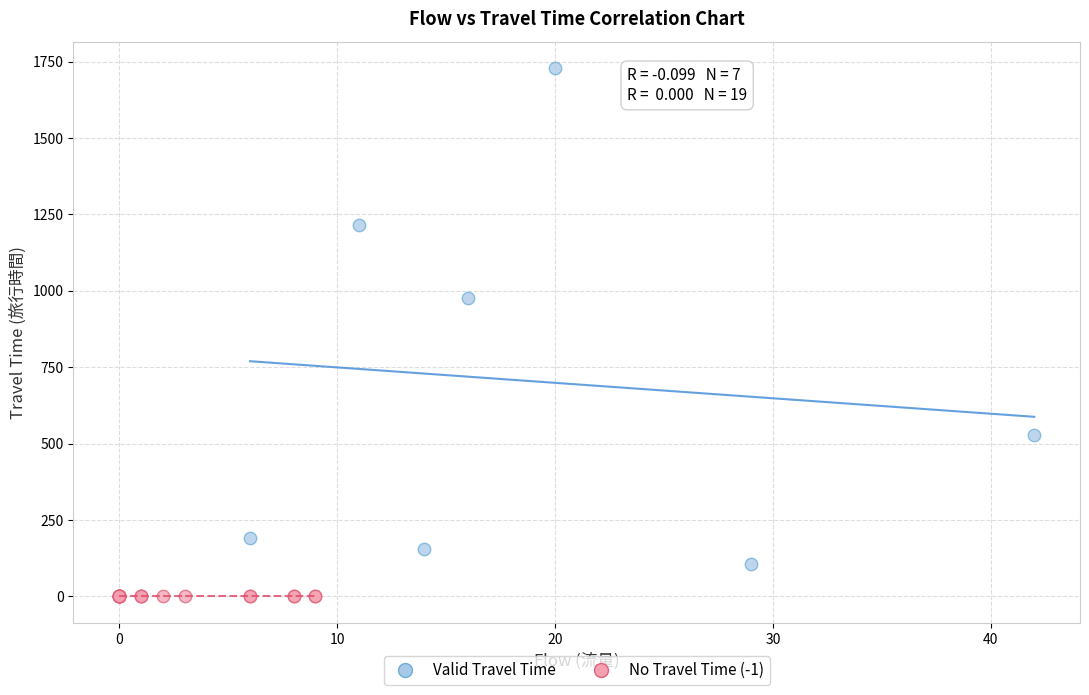

Which series reaches the minimum Y coordinate?

No Travel Time (-1)